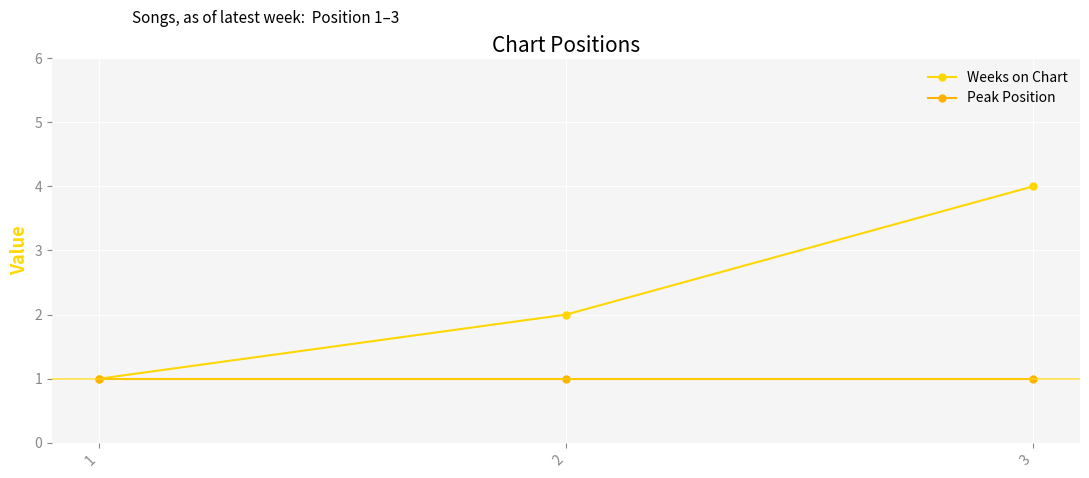

Which series changed the most between 1 and 3?

Weeks on Chart